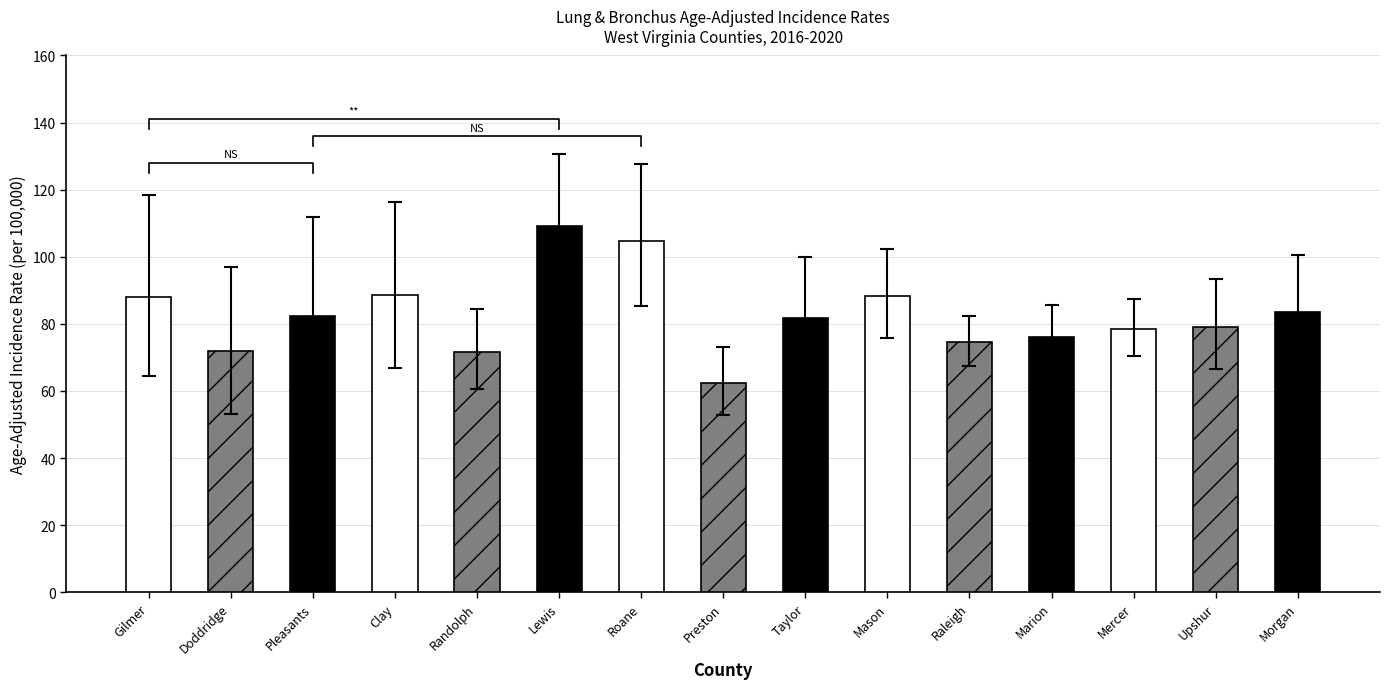

Reading left to right, list all the values displayed in this chart.

Age-Adjusted Incidence Rate: 88.0	71.9	82.3	88.6	71.7	109.2	104.6	62.3	81.8	88.2	74.6	76.2	78.5	79.0	83.6
Lower 95% CI: 64.5	53.0	59.6	66.8	60.7	90.9	85.3	52.8	66.7	75.9	67.5	67.7	70.4	66.6	69.4
Upper 95% CI: 118.4	96.9	112.0	116.2	84.3	130.5	127.7	73.2	99.8	102.3	82.4	85.6	87.3	93.4	100.5